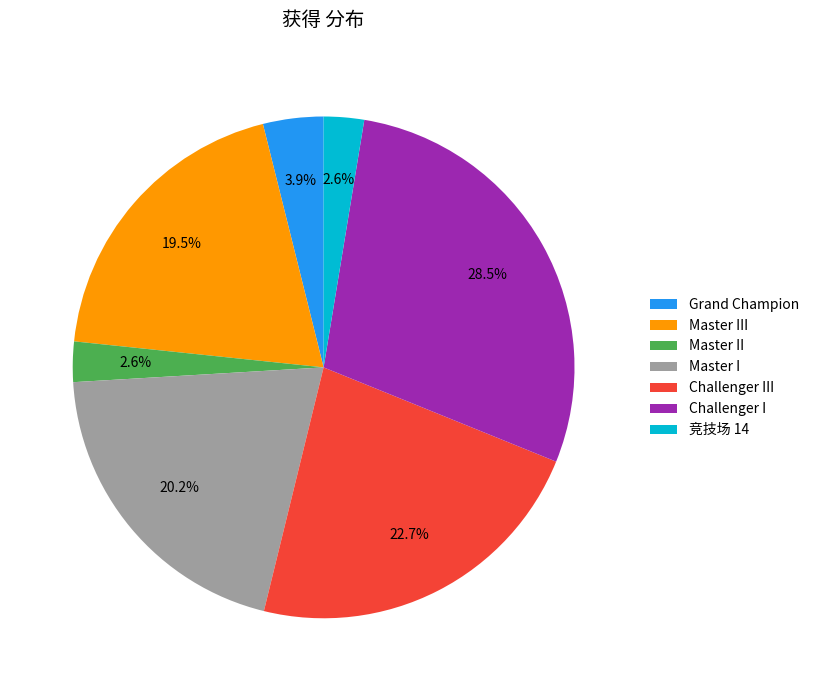

Which slice is the largest?

Challenger I